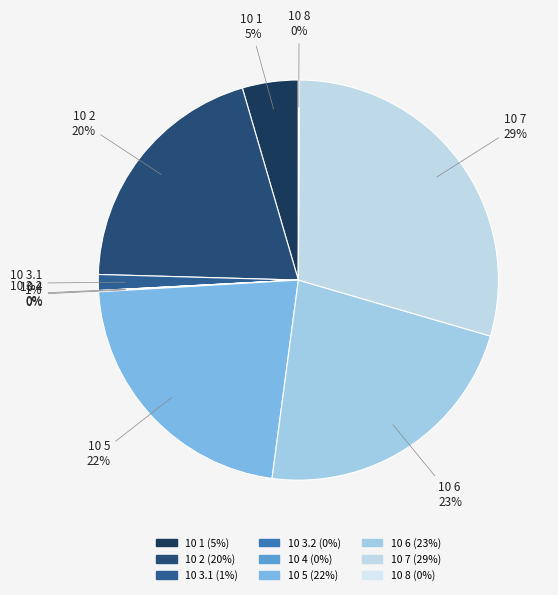

Which slice is the largest?

10 7